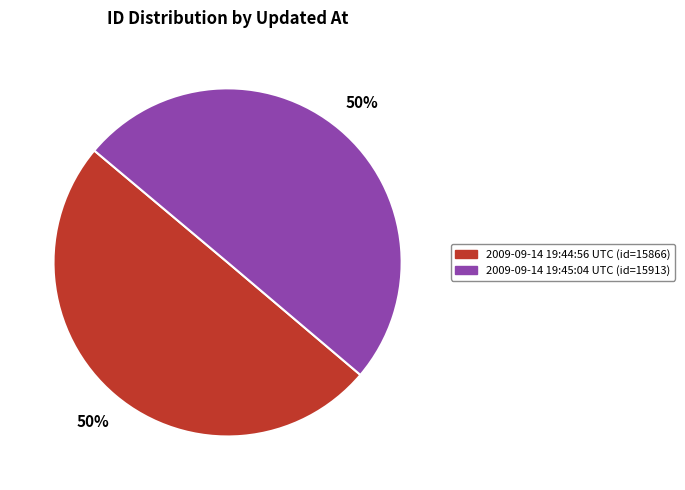

Do 2009-09-14 19:45:04 UTC and 2009-09-14 19:44:56 UTC together represent more than half of the pie?

Yes